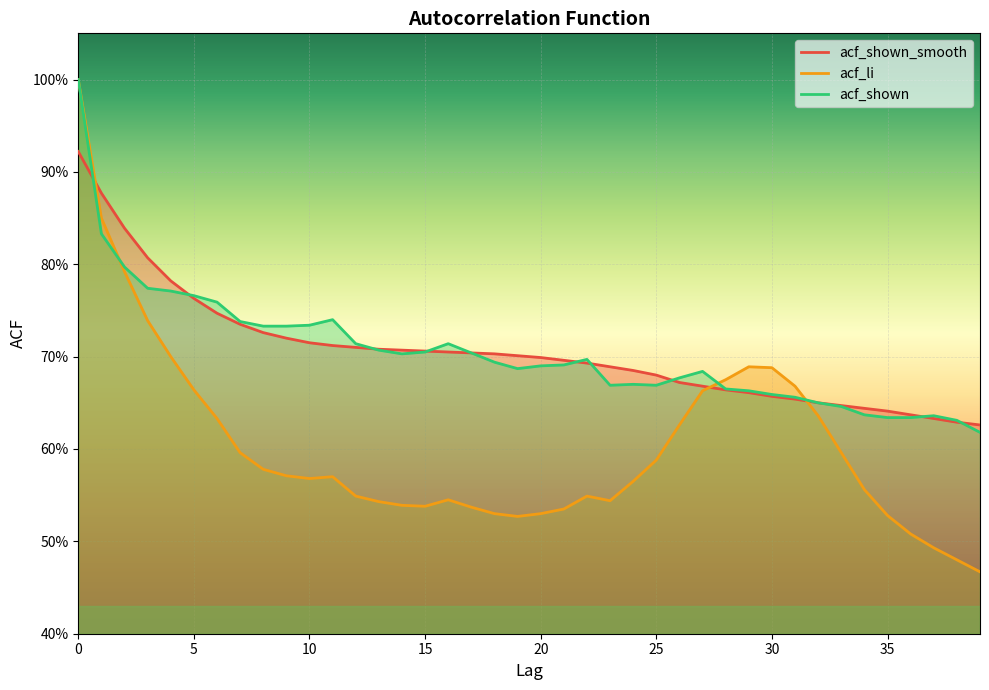

What is the approximate value of acf_shown at 39?

0.6